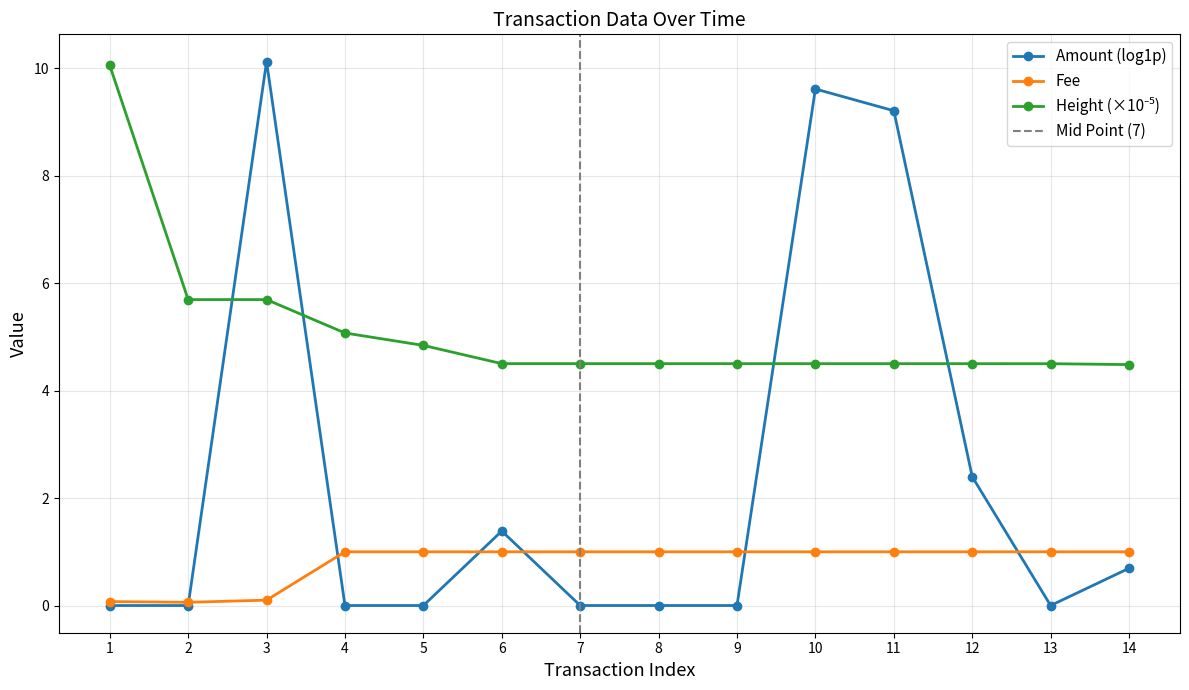

Is it true that Amount (log1p) equals 0.0 at 13?

True